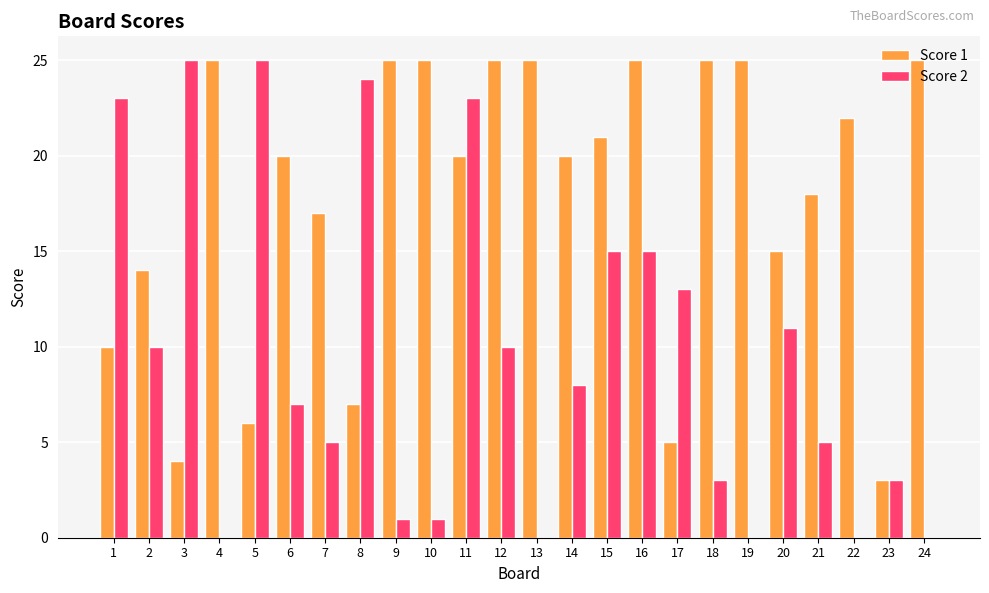

The value of Score 1 at 24 is 25. True or false?

True